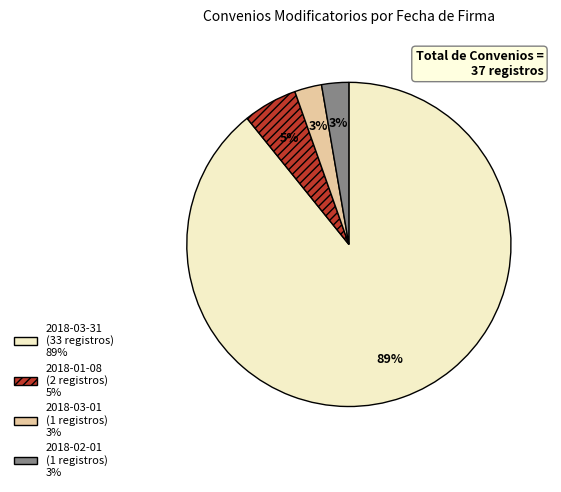

Do 2018-02-01 and 2018-03-31 together represent more than half of the pie?

Yes